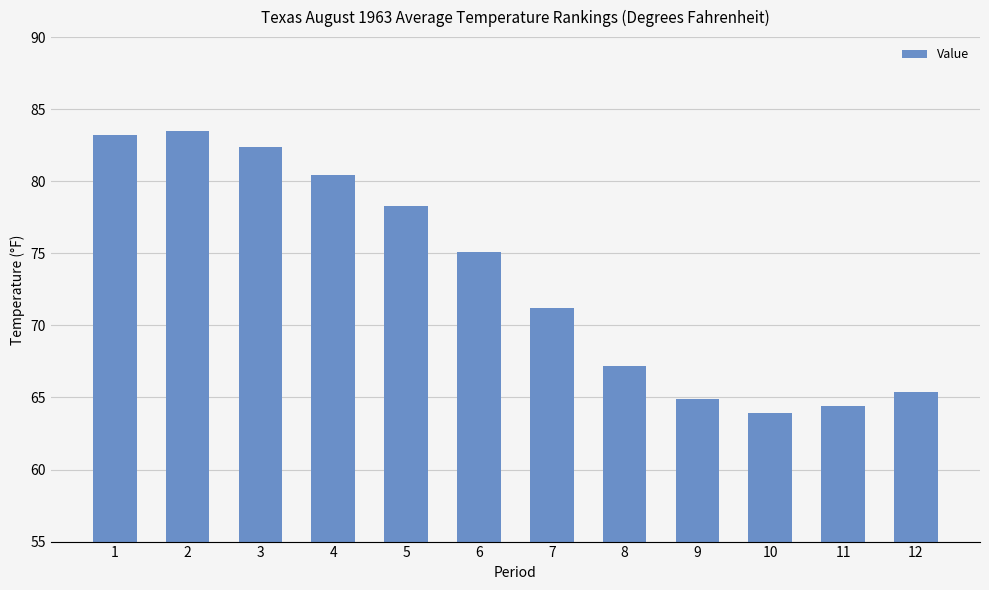

What is the value of the 1st bar from the left?

83.2